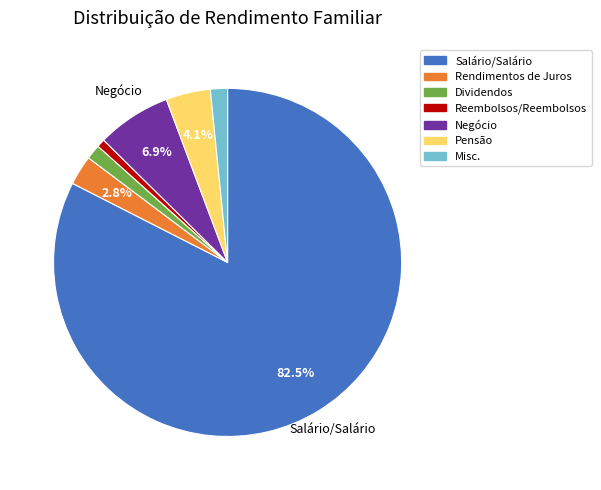

Count the number of slices in the pie.

7